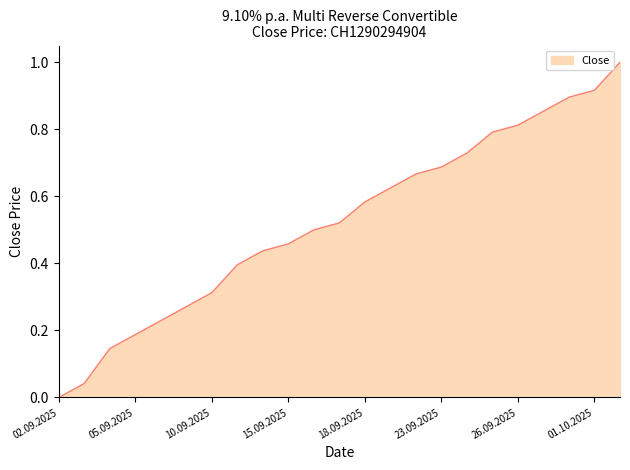

How many lines are shown in the chart?

1